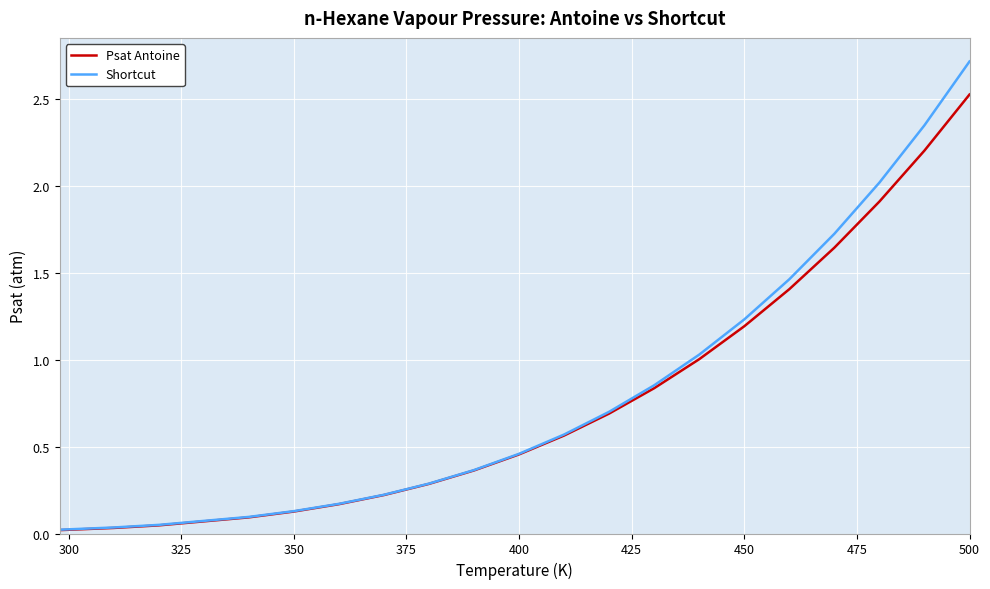

Which series has the largest total across all categories?

Shortcut